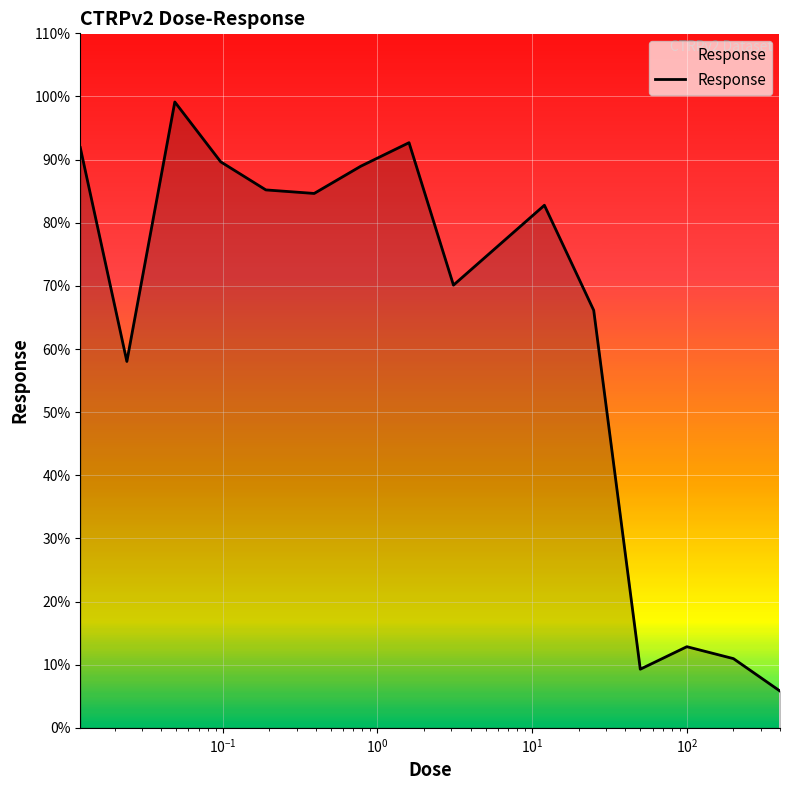

Does the chart have visible grid lines?

Yes